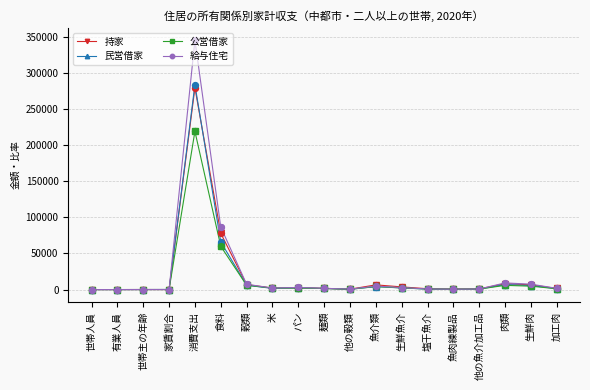

At which category is the sum across all series the highest?

消費支出